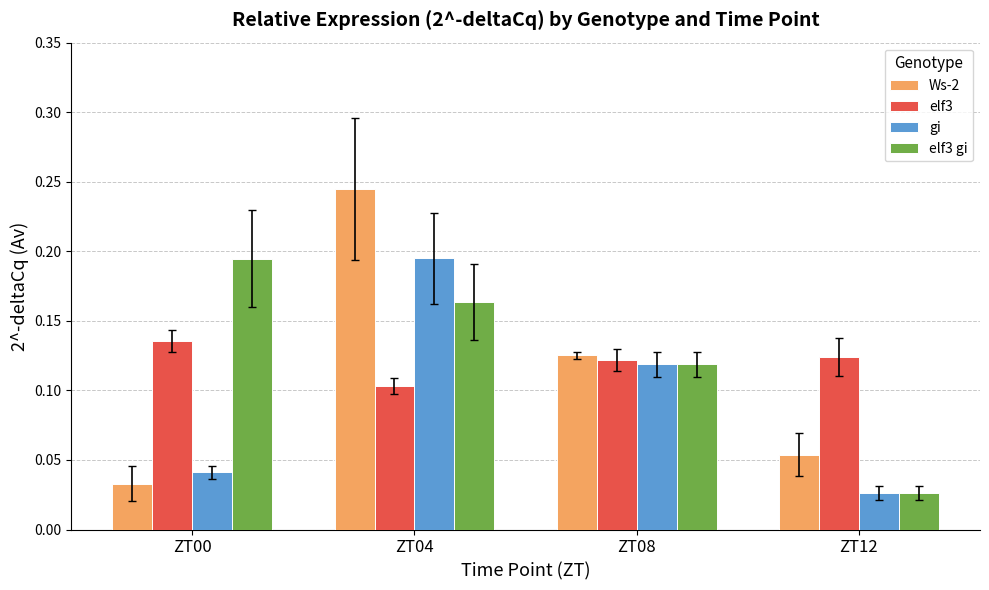

Between ZT04 and ZT08, which series saw the biggest shift?

Ws-2